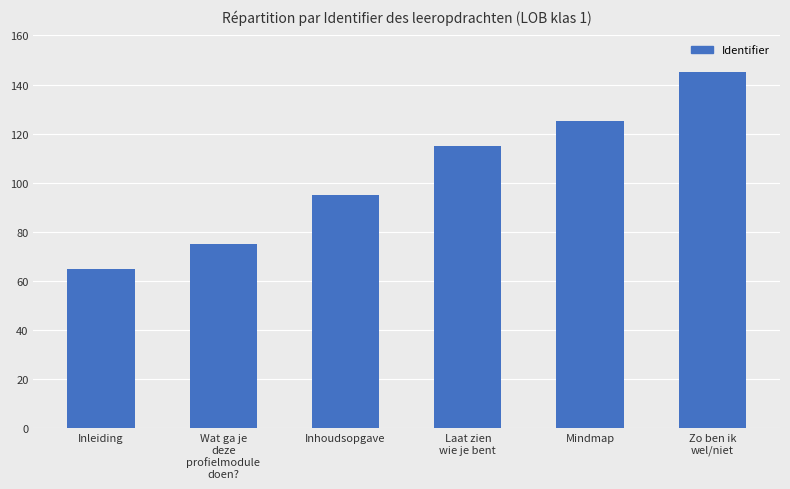

Between Laat zien
wie je bent and Inhoudsopgave, which is larger?

Laat zien
wie je bent